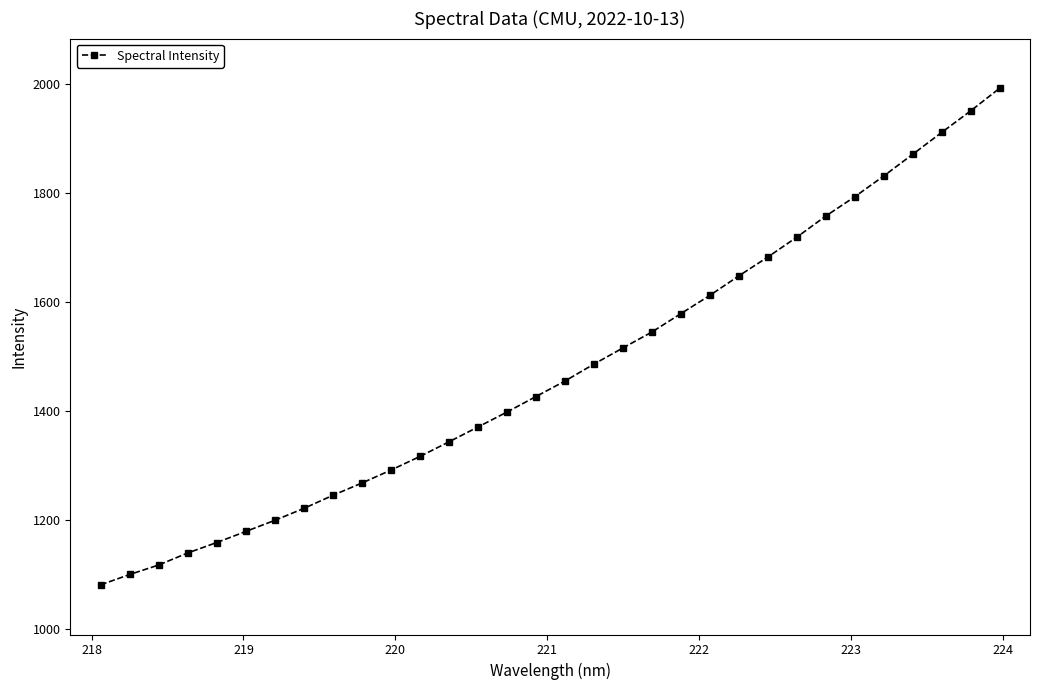

What is the difference between the second highest and second lowest values?

850.7